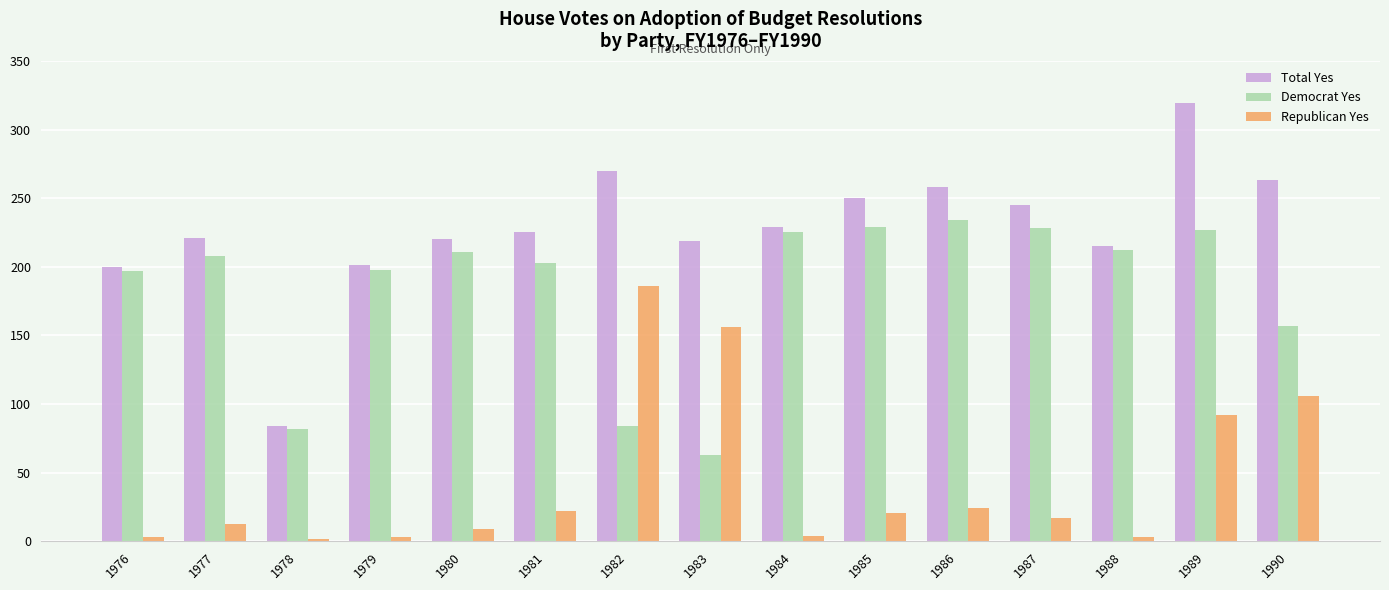

What is the value of the Republican Yes bar at the 10th from the left?

21